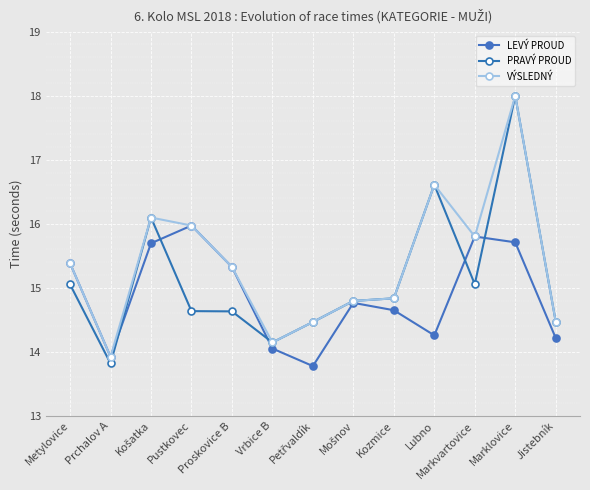

Reading left to right, what are all the values shown in this chart?

LEVÝ PROUD: 15.4	13.9	15.7	16.0	15.3	14.1	13.8	14.8	14.7	14.3	15.8	15.7	14.2
PRAVÝ PROUD: 15.1	13.8	16.1	14.6	14.6	14.1	14.5	14.8	14.8	16.6	15.1	18.0	14.5
VÝSLEDNÝ: 15.4	13.9	16.1	16.0	15.3	14.1	14.5	14.8	14.8	16.6	15.8	18.0	14.5